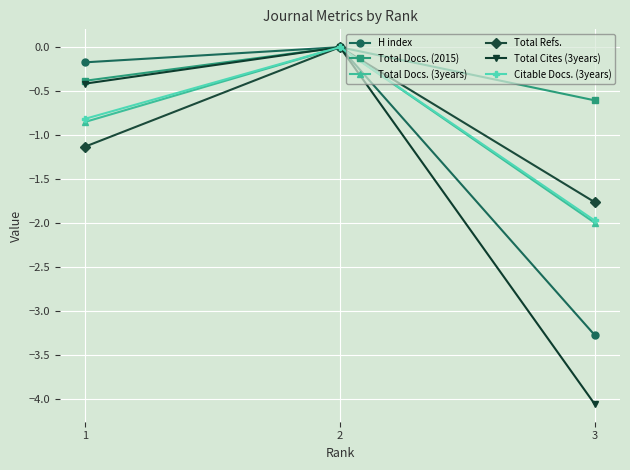

Which label corresponds to the largest value in the chart?

2